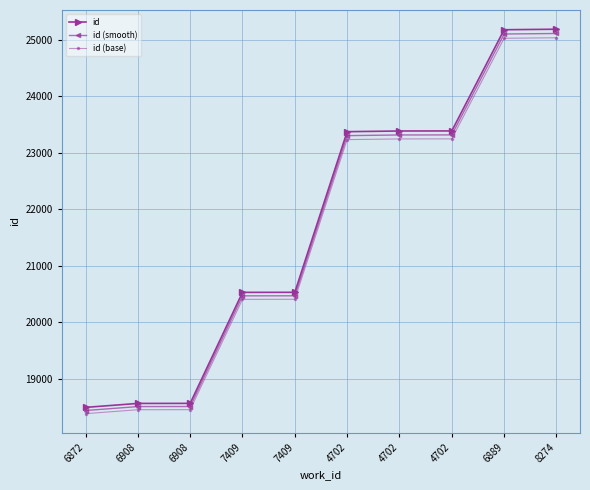

What is the label of the 10th point from the right?

6872